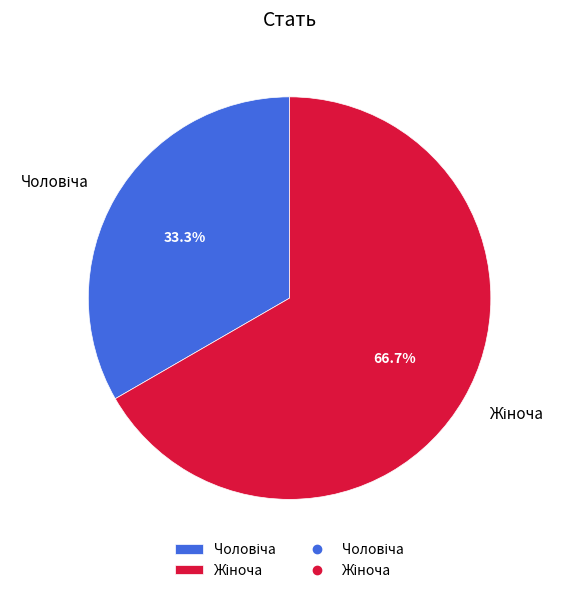

Is there a majority slice in this chart?

Yes